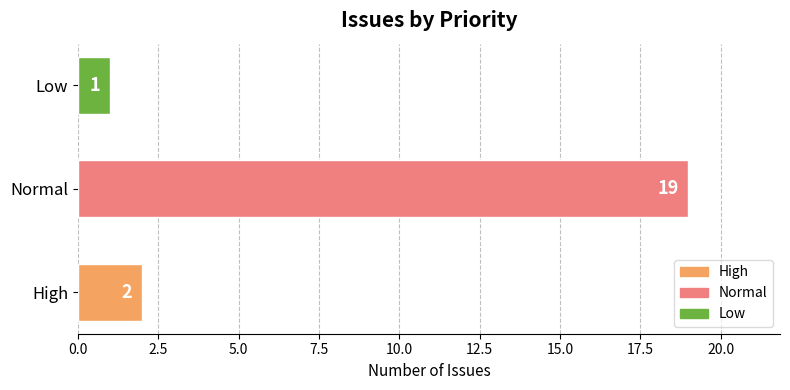

List the labels in order of value, largest first.

Normal, High, Low